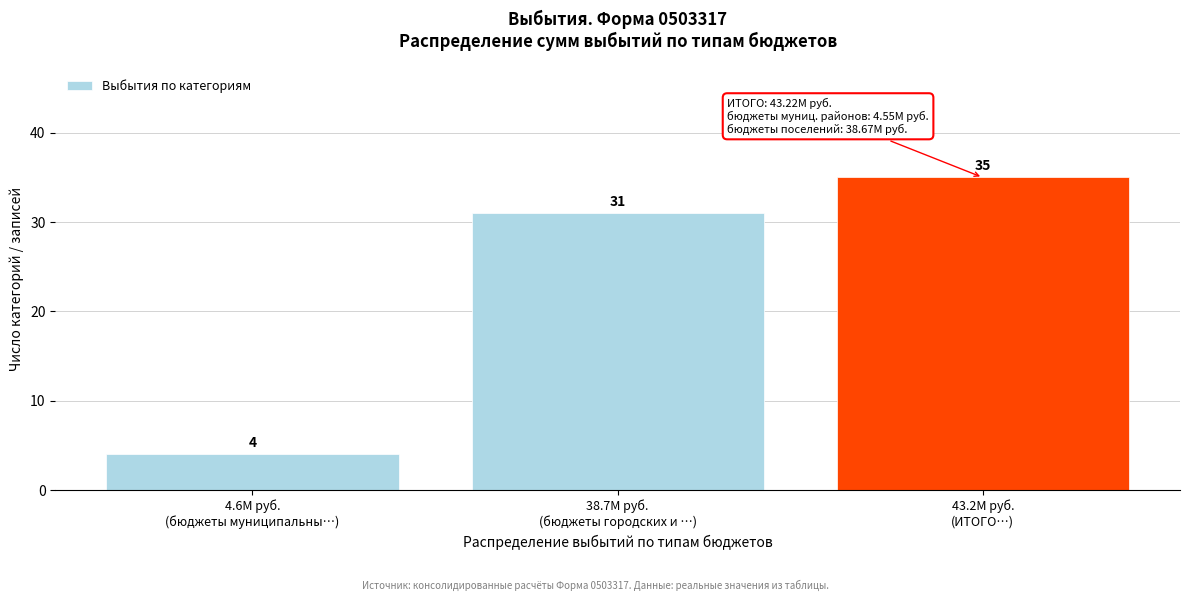

Reading left to right, extract all data points from this chart.

4	31	35